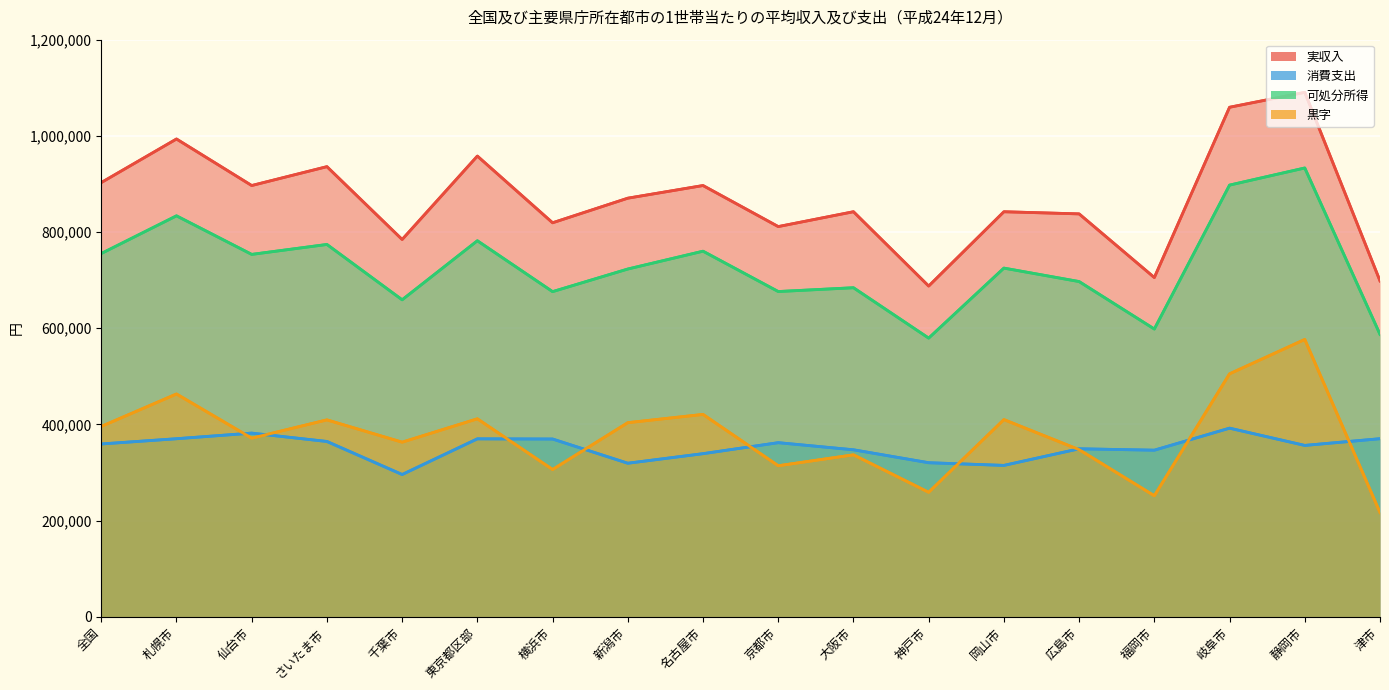

What is the label of the 7th point from the right?

神戸市